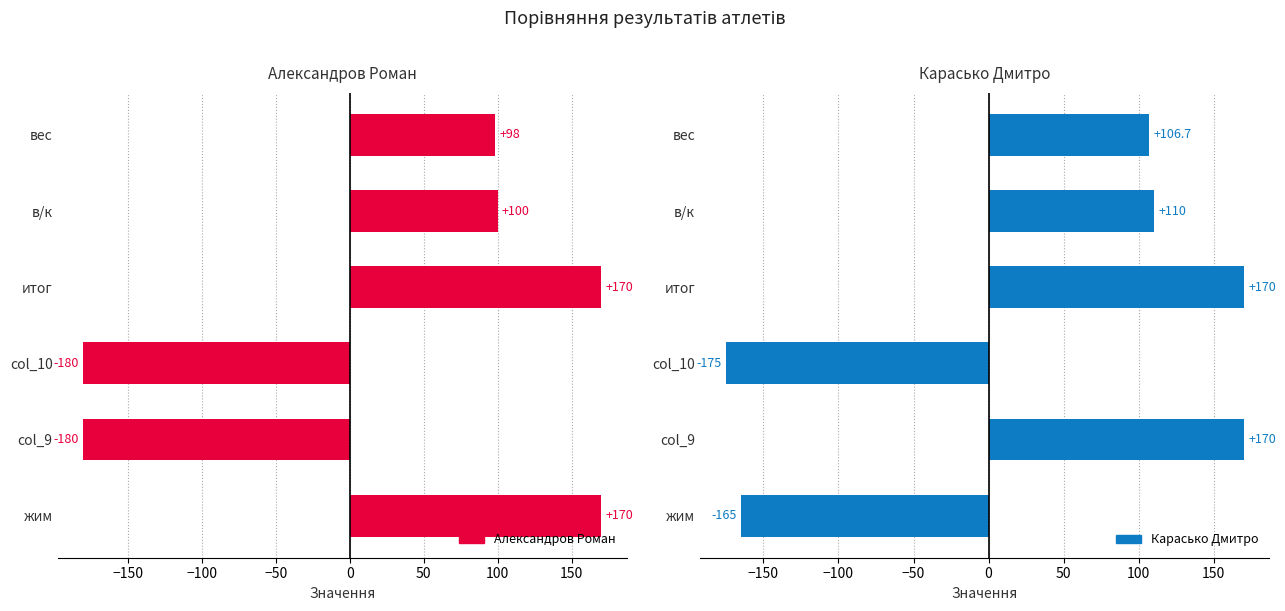

How many values in the Карасько Дмитро series exceed 110?

2